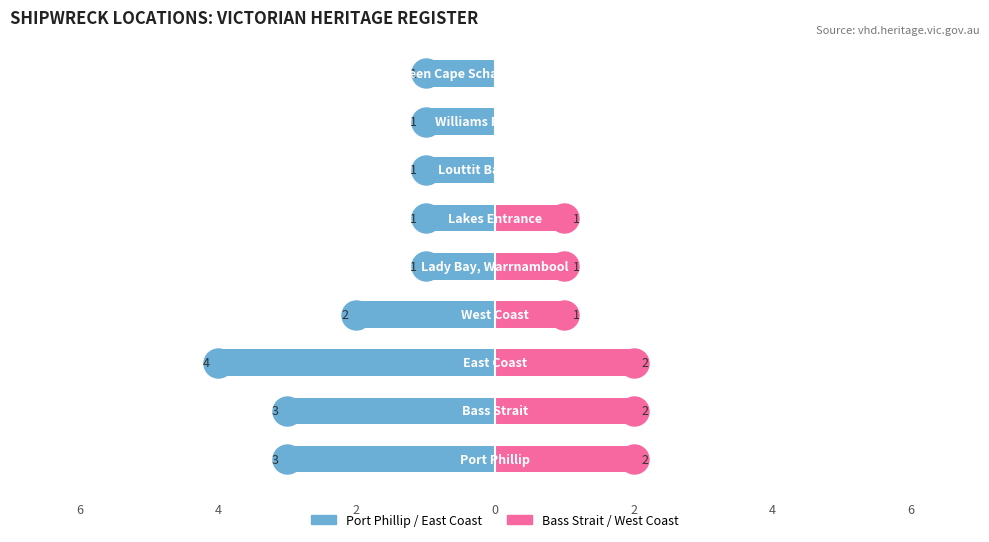

How many Port Phillip / East Coast values are between -3 and -1?

8